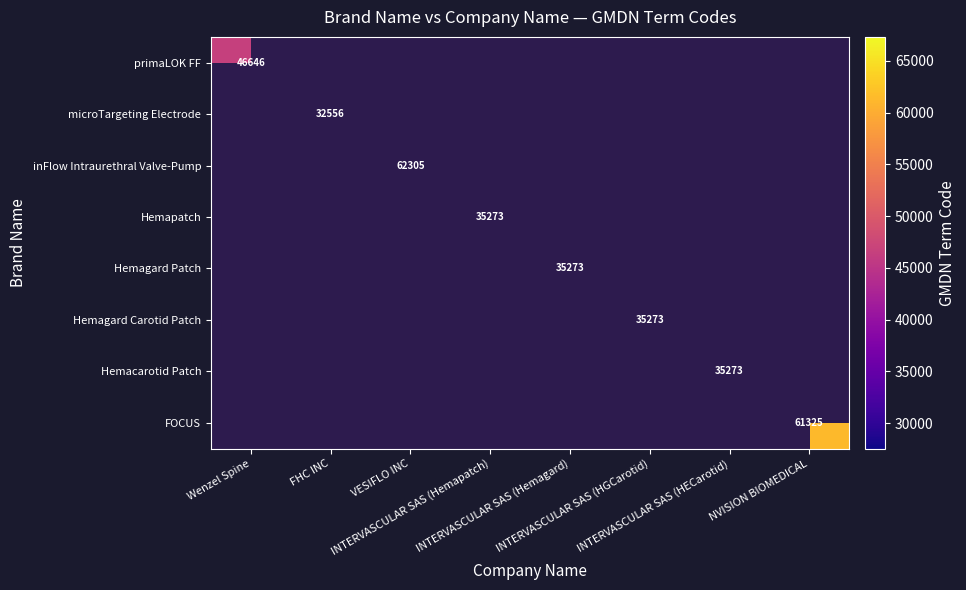

Which label corresponds to the largest value in the chart?

VESIFLO INC